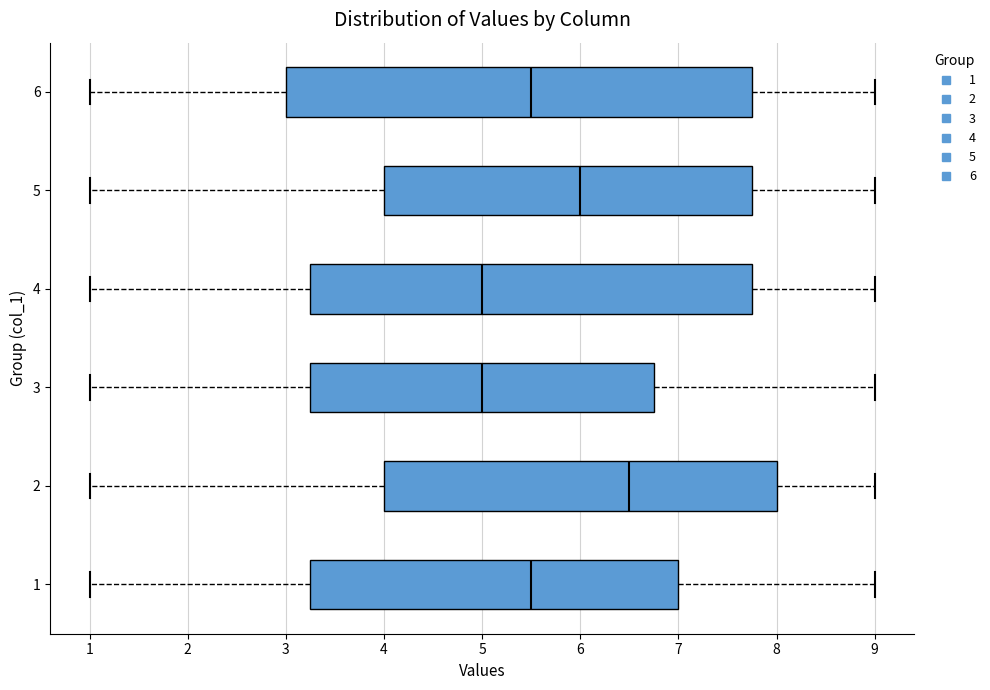

Which box is the widest, from its left edge to its right edge?

6